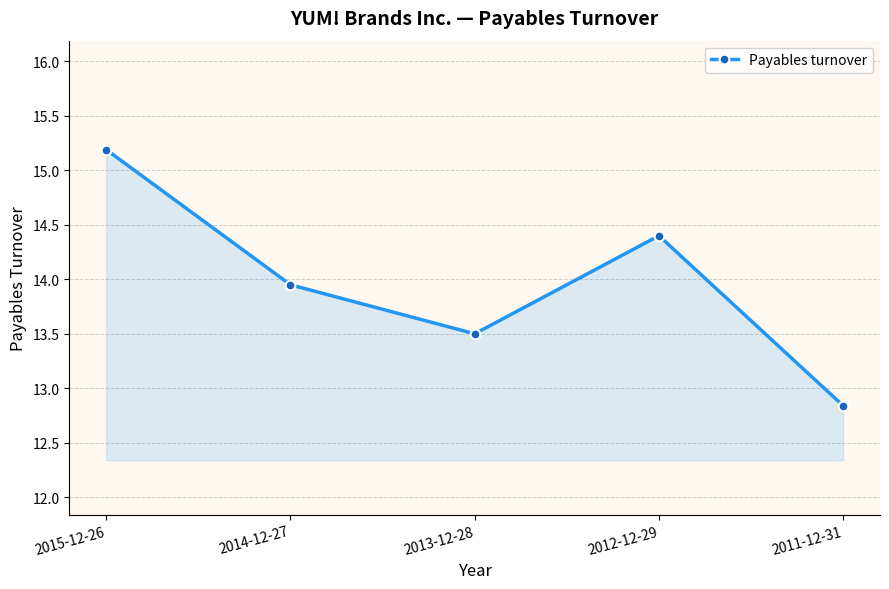

The chart shows a value of 20.2 at 2012-12-29. True or false?

False